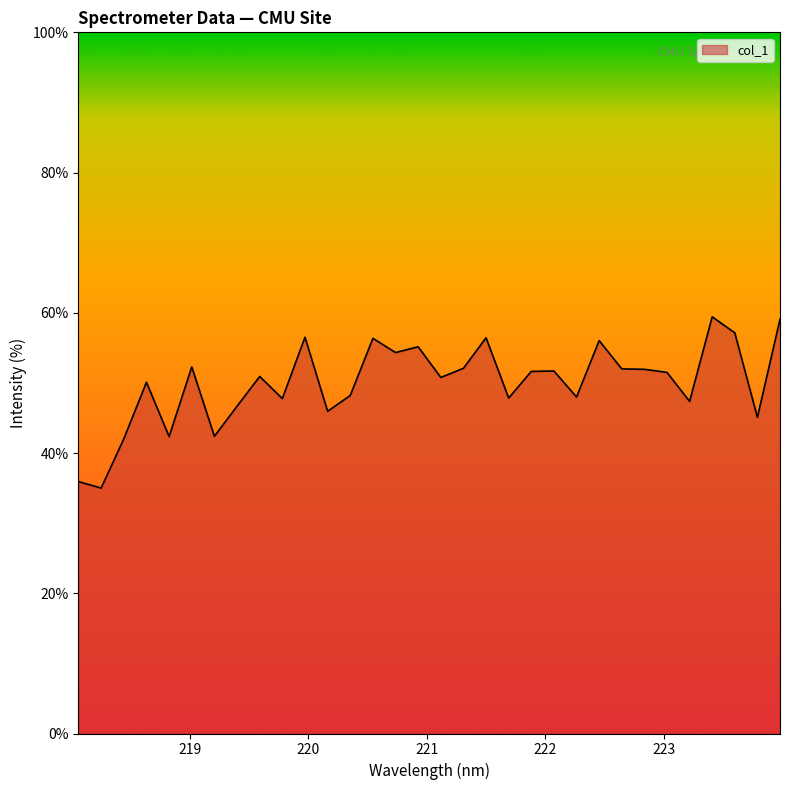

How many series are shown in this chart?

1